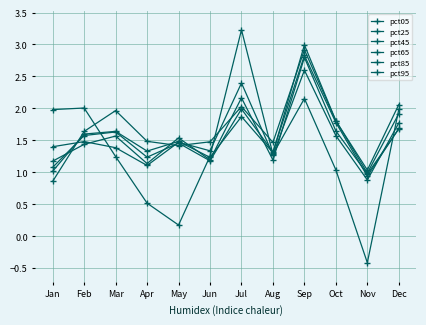

Which series changed the most between Sep and Dec?

pct65